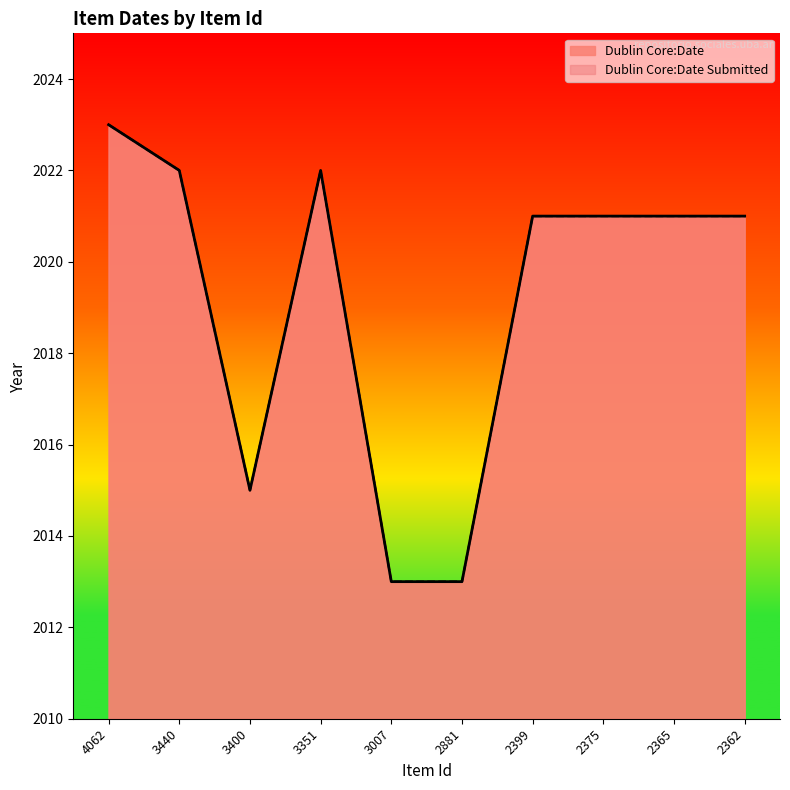

What is the value of the Dublin Core:Date point at the 1st from the left?

2023